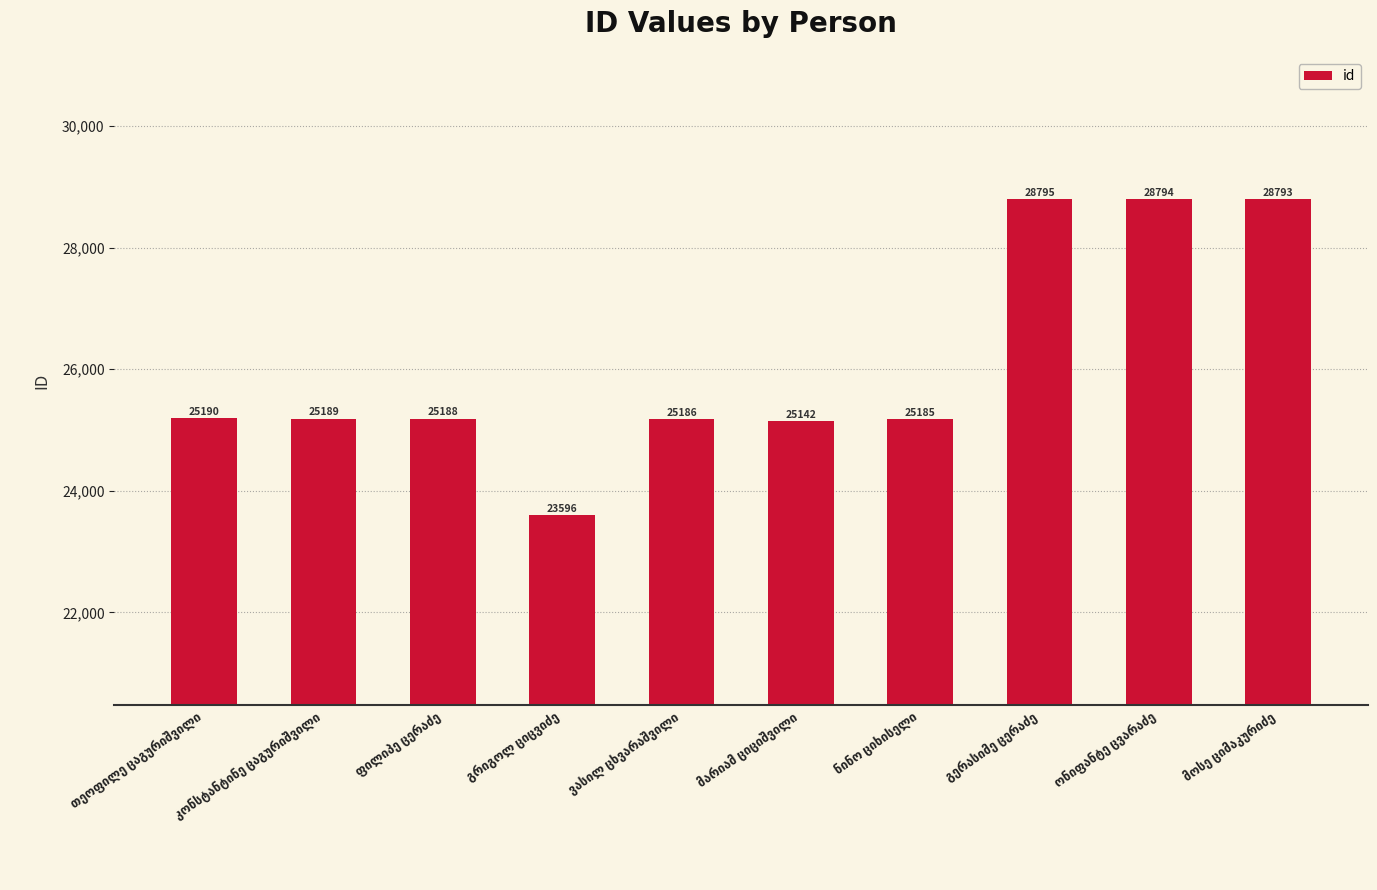

What is the maximum value shown in the chart?

28795